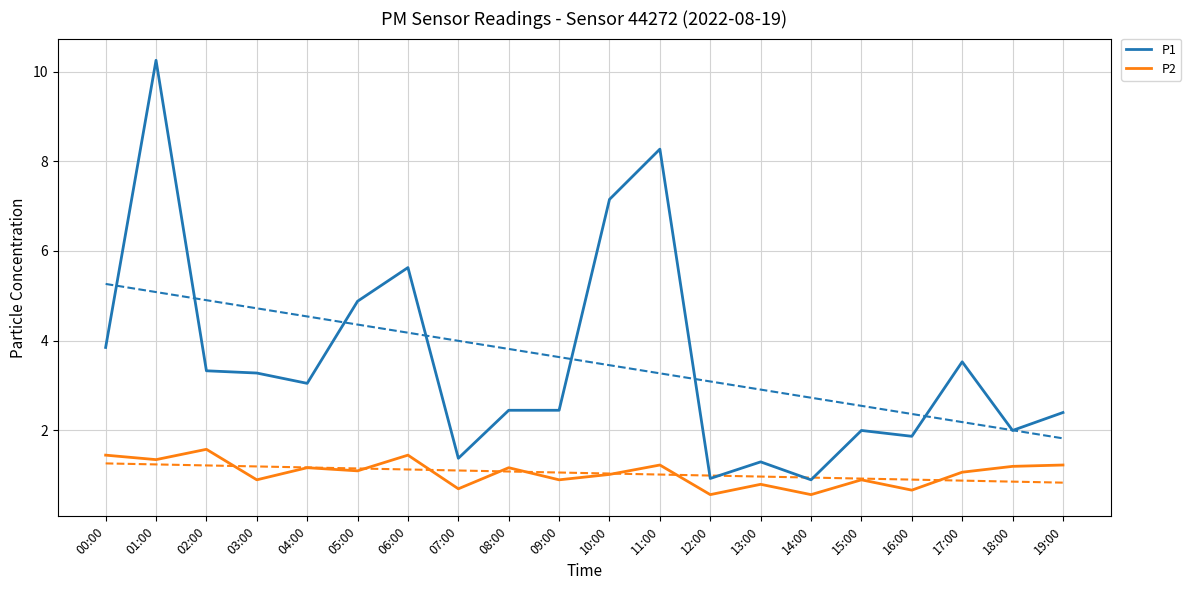

Between 04:00 and 18:00, which series saw the biggest shift?

P1